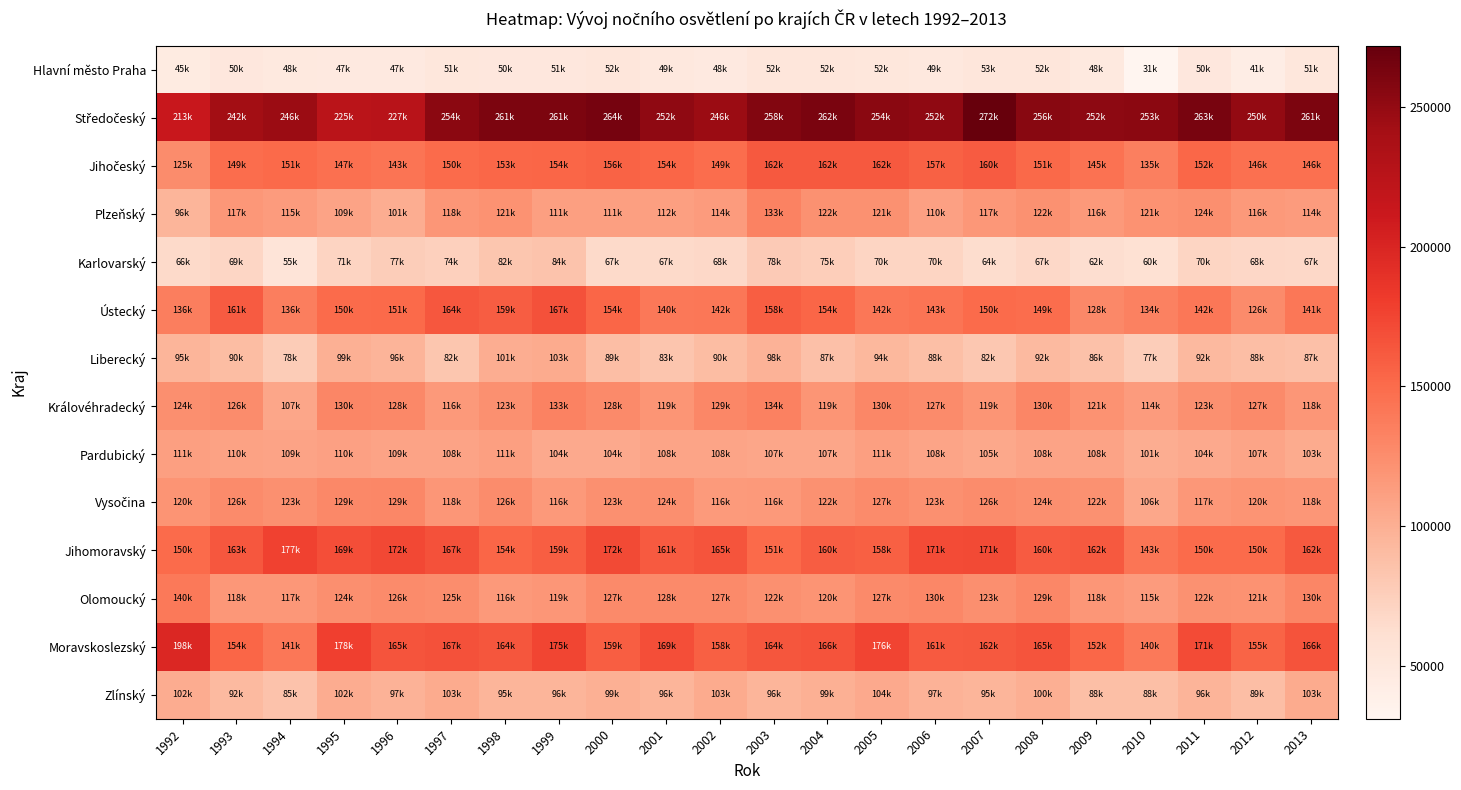

At which category is the sum across all series the highest?

1999